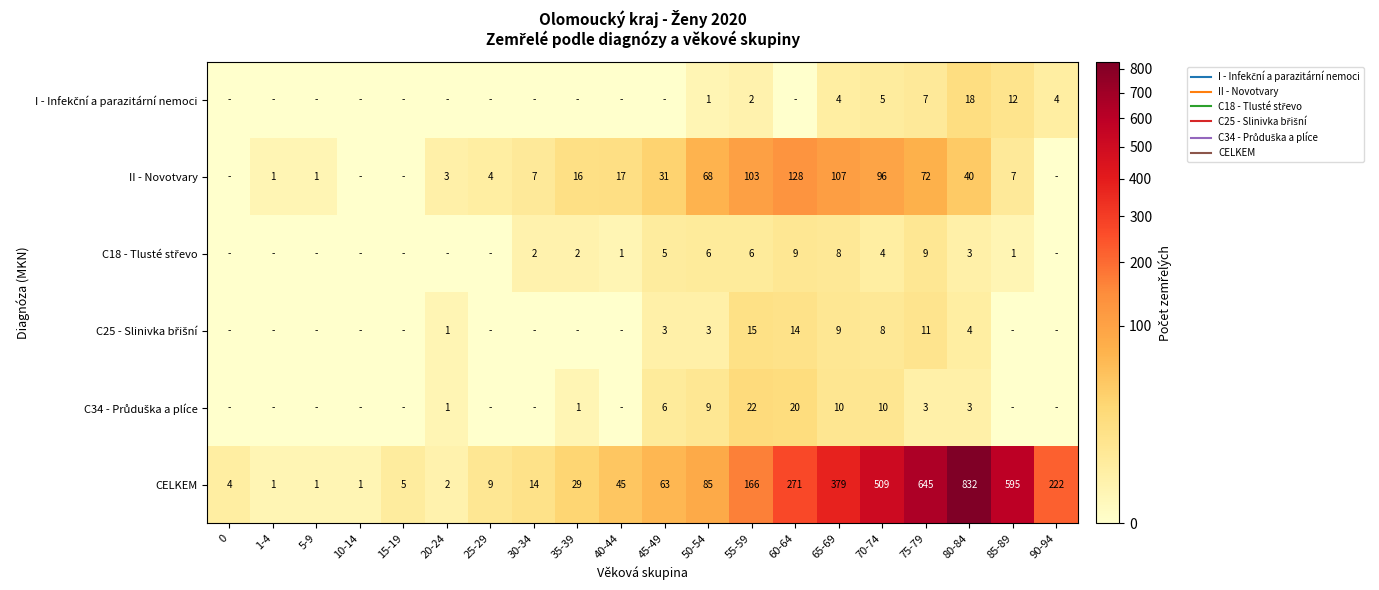

At which label does C18 - Tlusté střevo reach its peak?

60-64